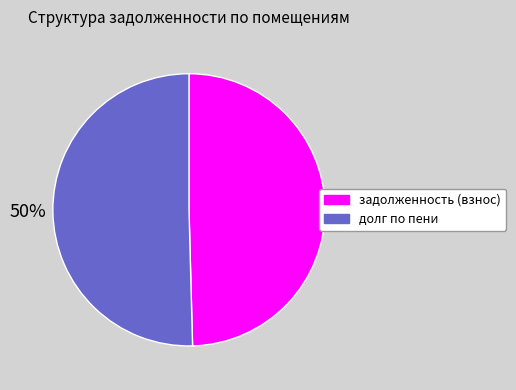

To the nearest percent, what is the average slice percentage?

50%